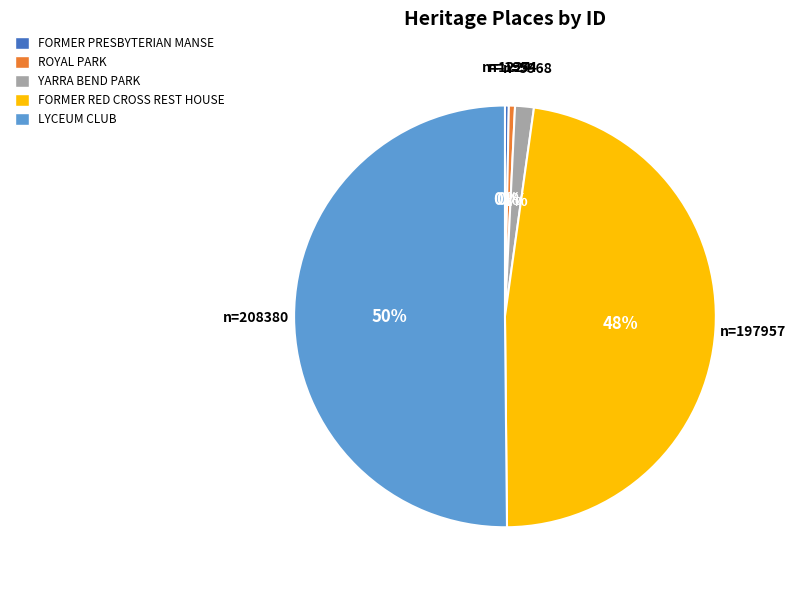

Is the sum of FORMER RED CROSS REST HOUSE and FORMER PRESBYTERIAN MANSE greater than half?

No